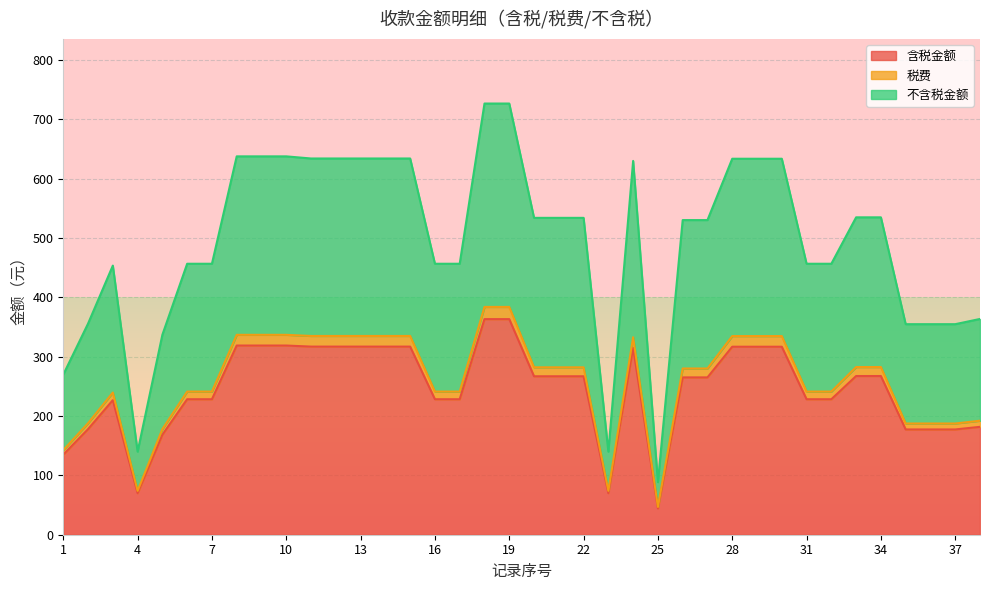

How many values in the 含税金额 series exceed 267?

19